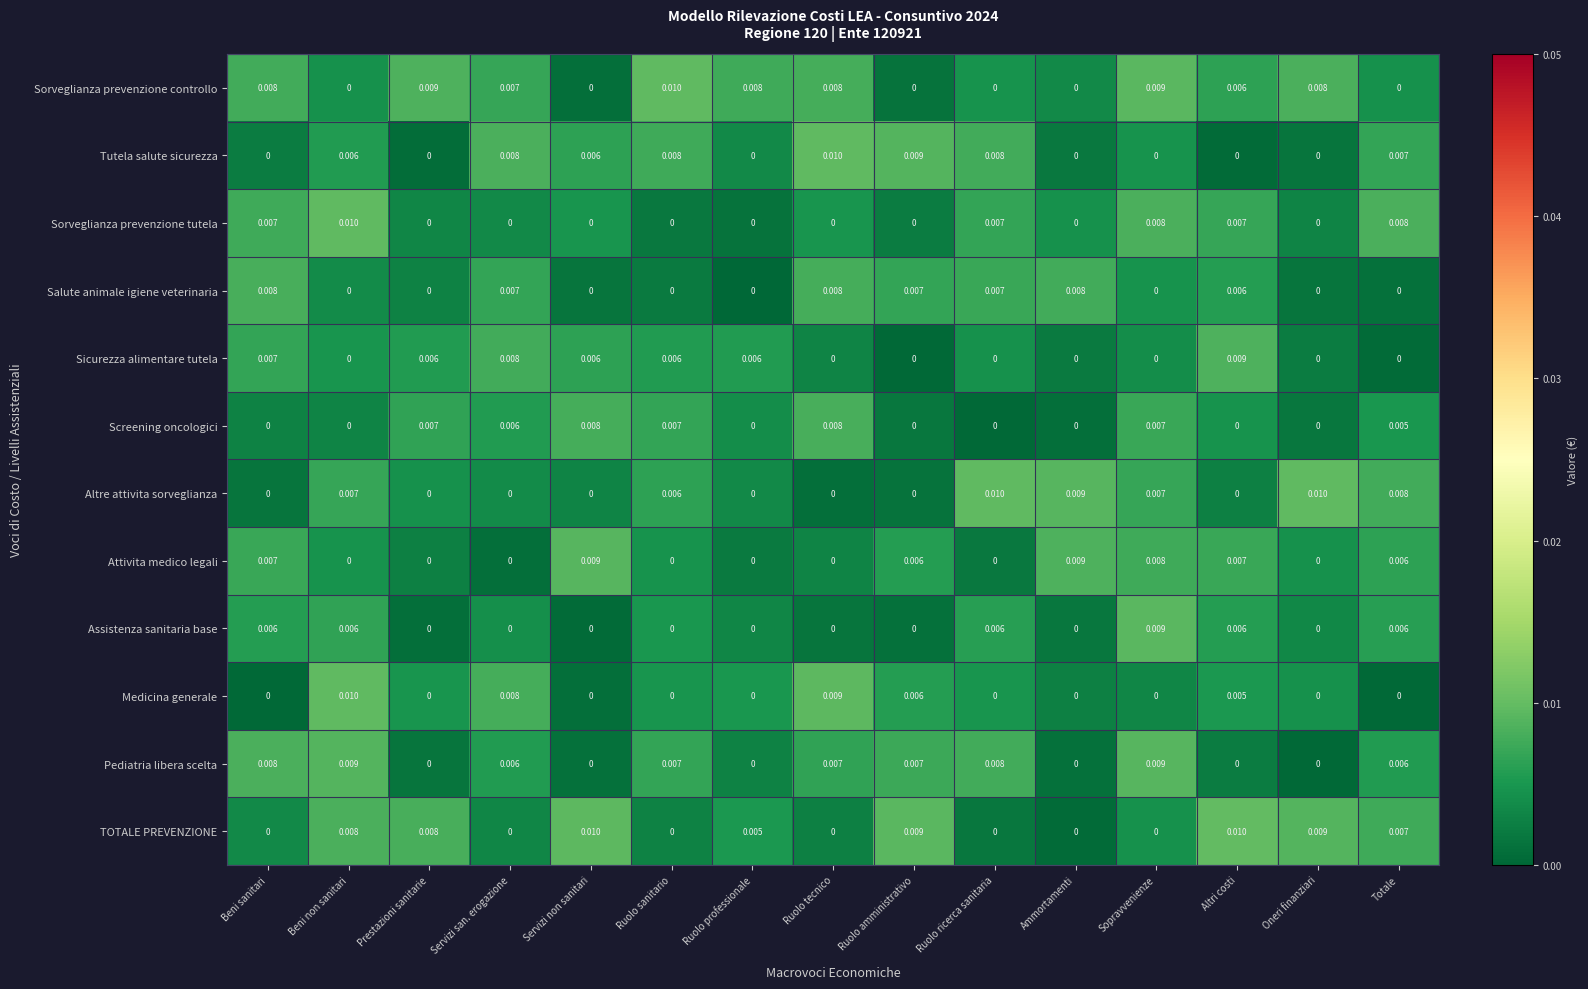

At which category is the sum across all series the highest?

Sopravvenienze